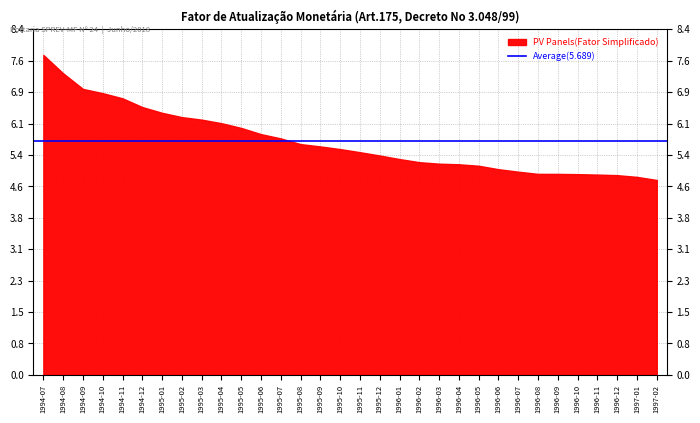

What is the change in value from 1995-01 to 1996-08?

-1.5